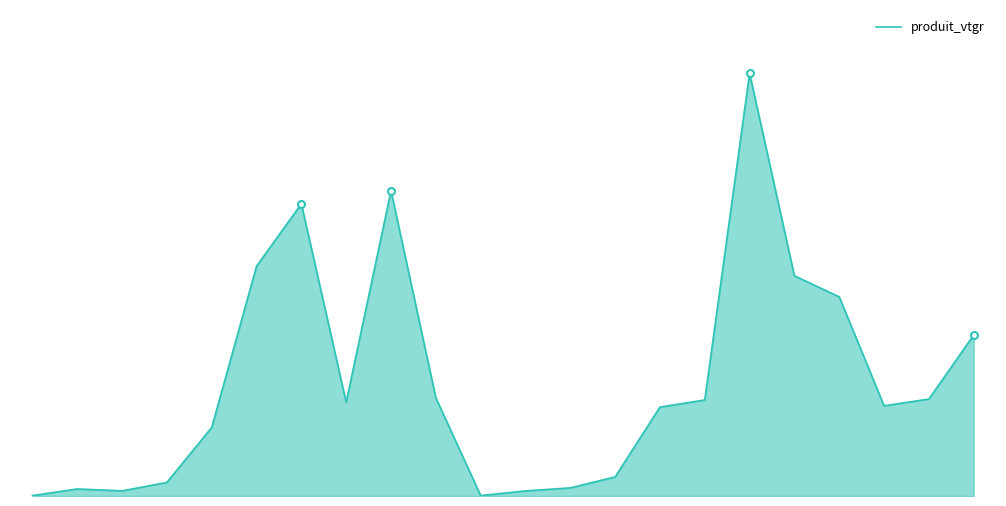

Does the chart have visible grid lines?

No